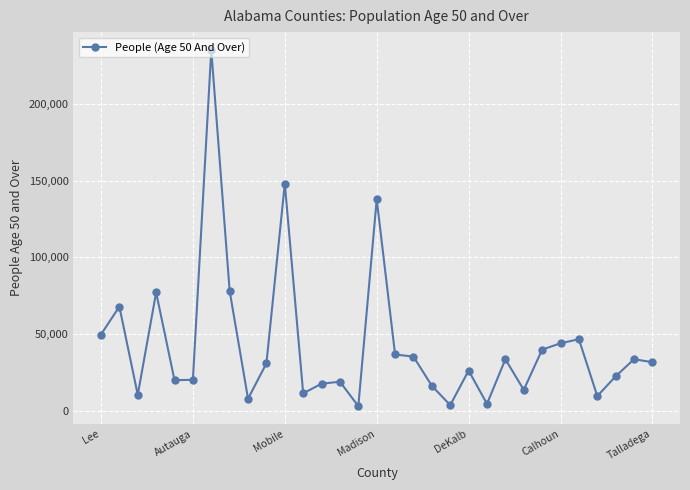

True or false: the data has more than 1 interior local peaks.

True